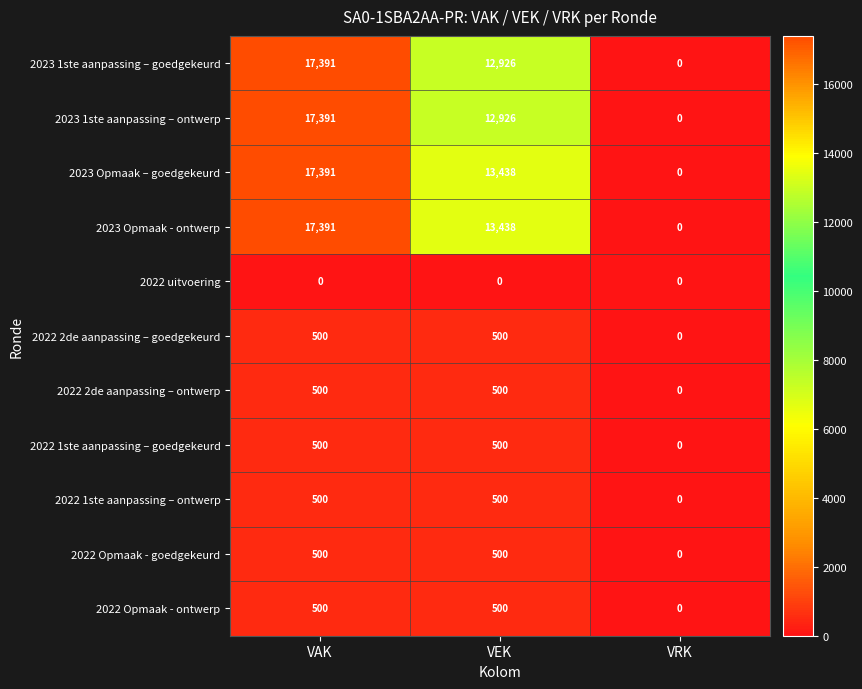

What is the spread (max minus min) of values at VEK?

13438